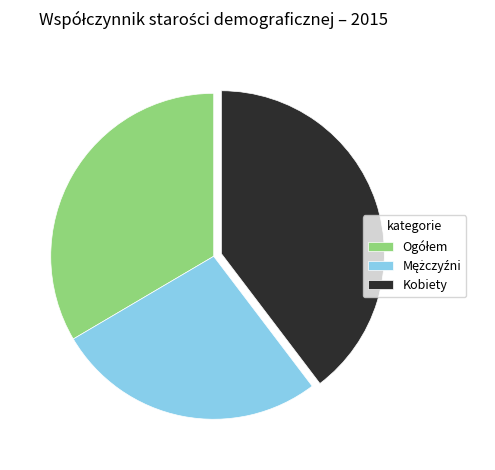

Which category has the biggest portion of the pie?

Kobiety